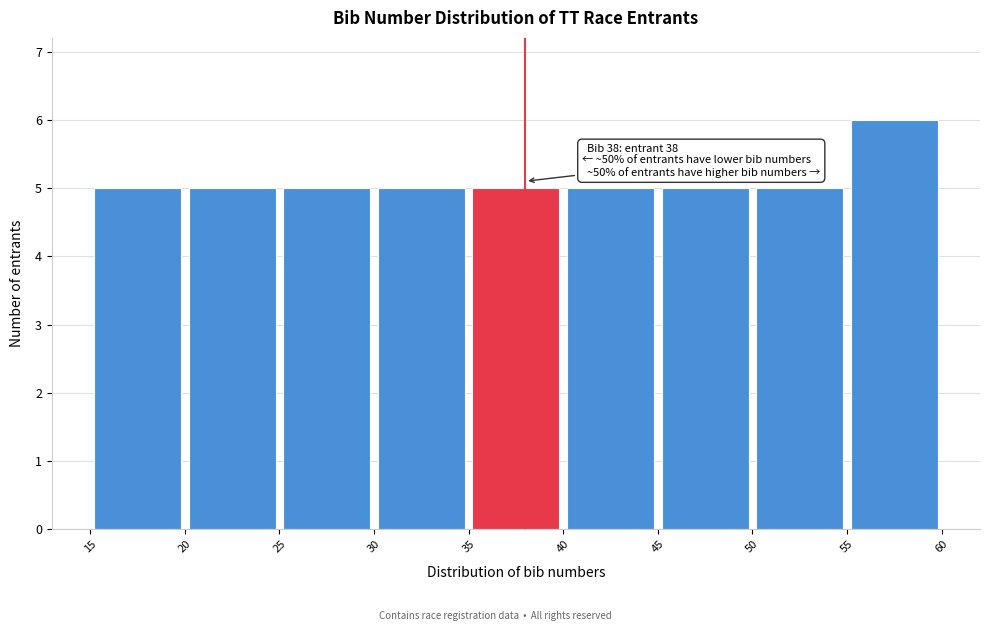

Over which range of the x-axis is the bar tallest?

55 to 60